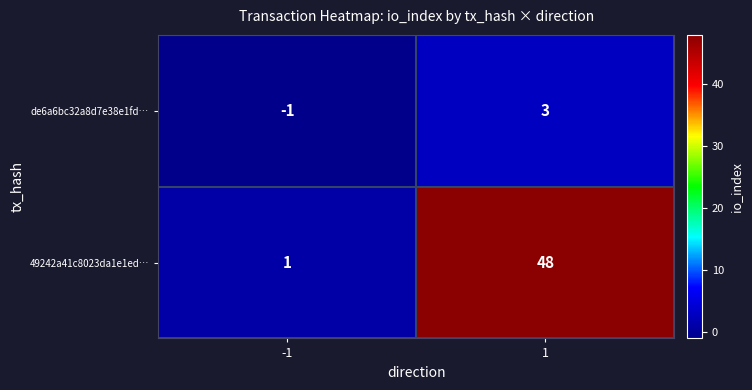

What is the maximum value shown in the chart?

48